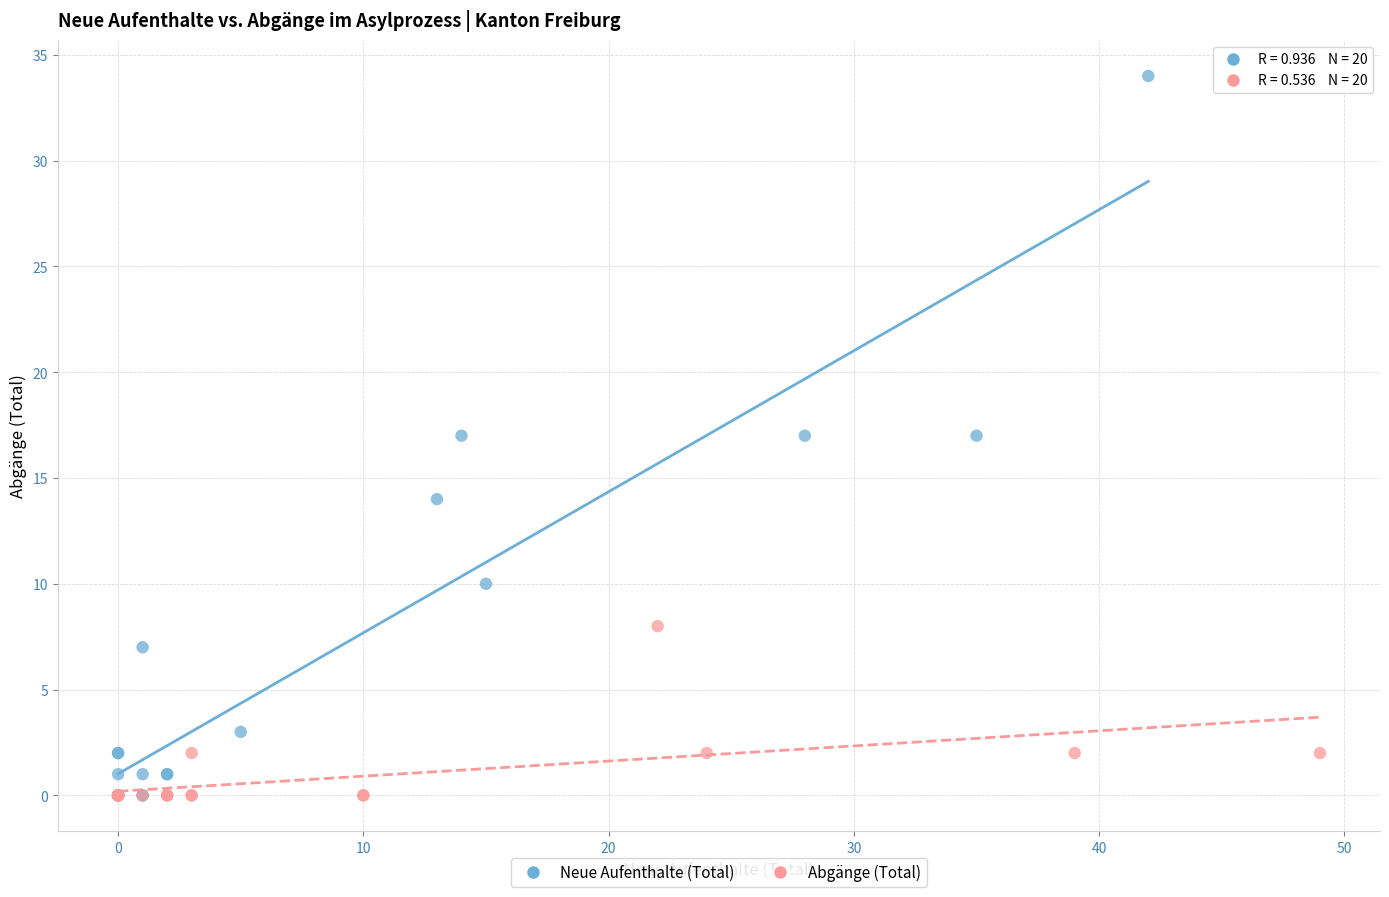

Which series has the widest spread of Y values?

Neue Aufenthalte (Total)